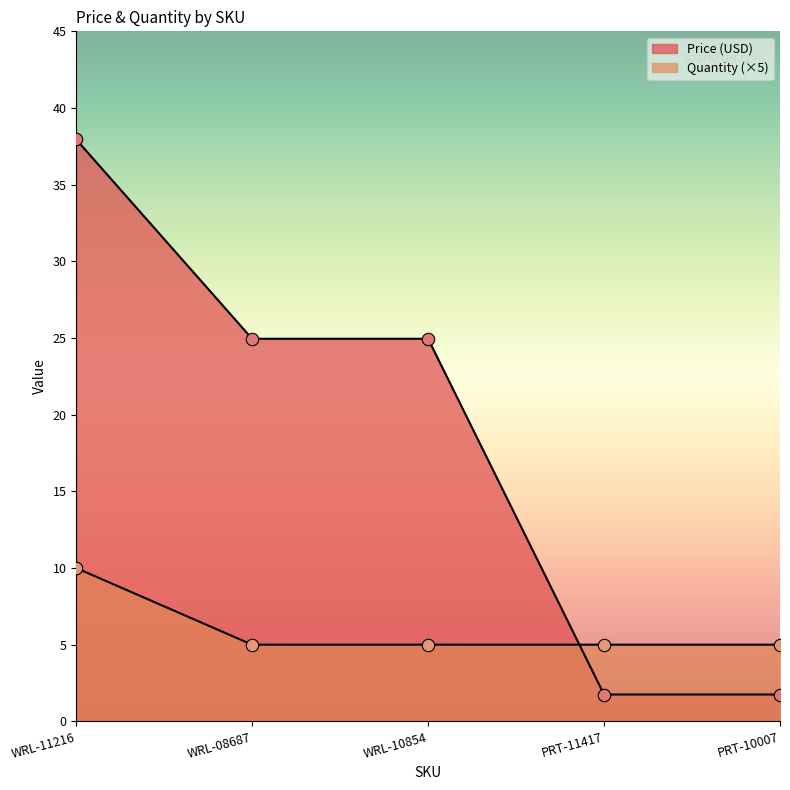

Is the value of Quantity at PRT-10007 greater than the value of Price (USD) at PRT-11417?

Yes